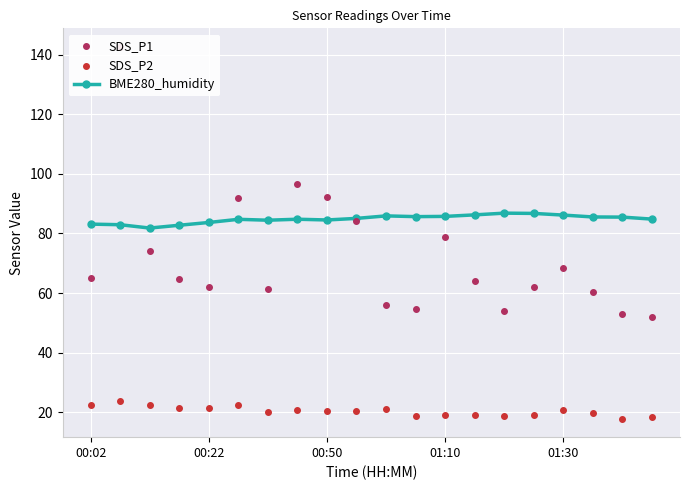

Is the value of SDS_P2 at 19 greater than the value of SDS_P1 at 9?

No